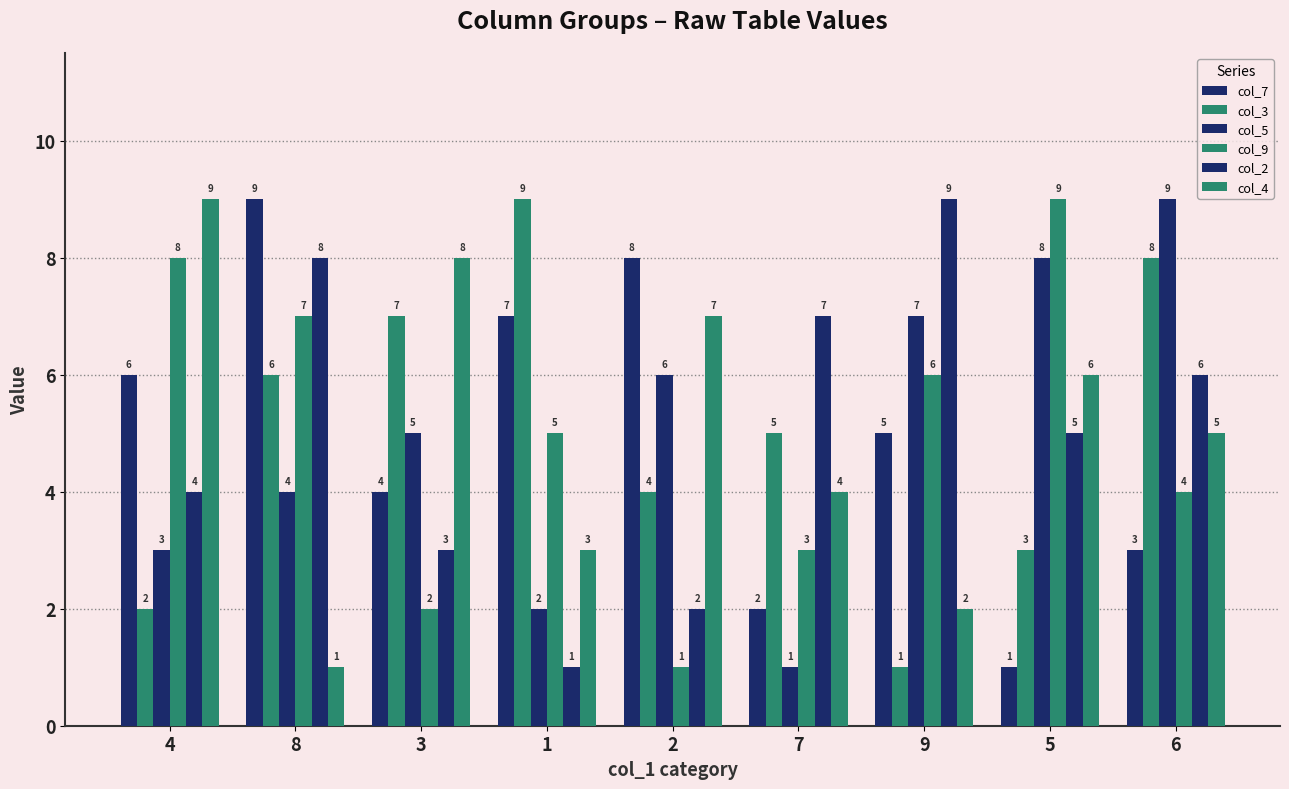

What is the spread (max minus min) of values at 2?

7